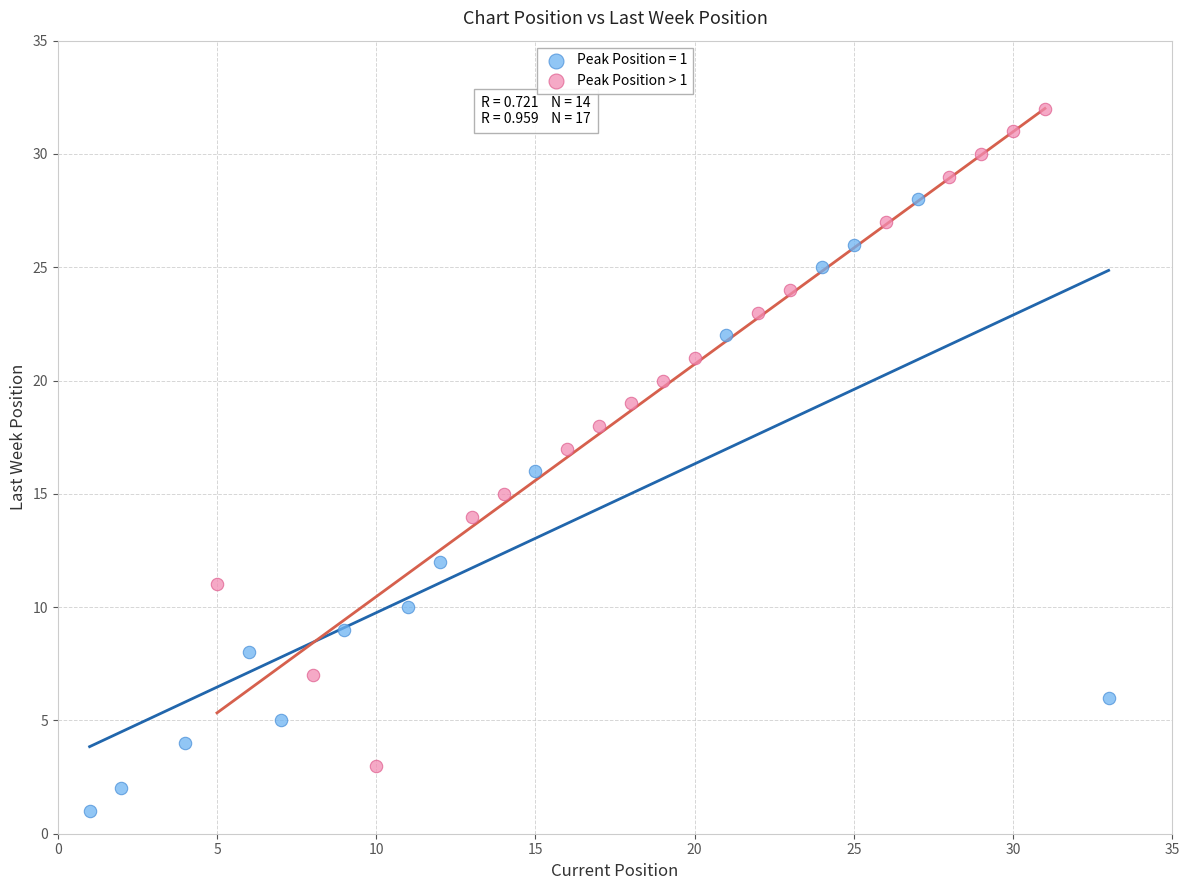

Which series has the largest Y range (max minus min)?

Peak Position > 1